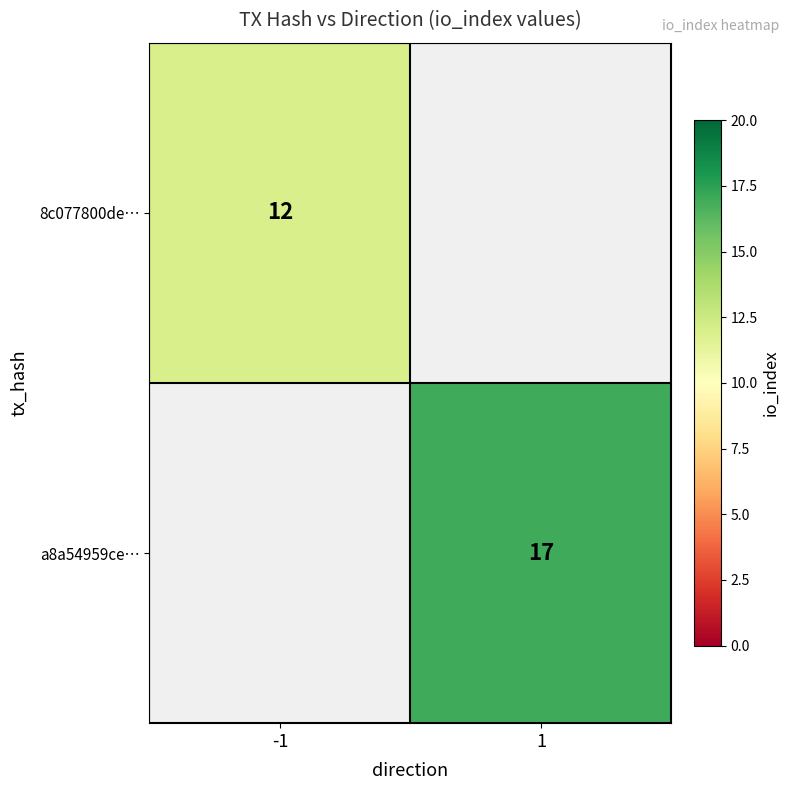

Is it true that 8c077800de… equals 7 at -1?

False